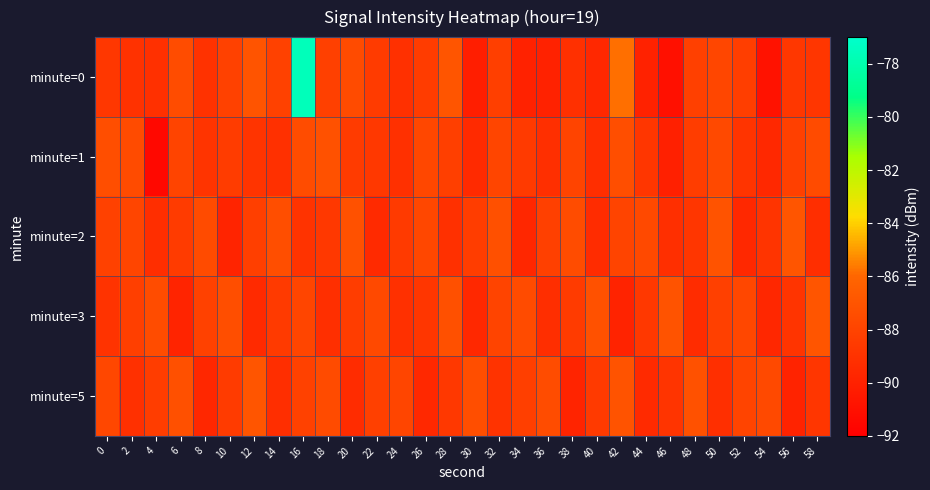

Which series has the largest total across all categories?

minute=0